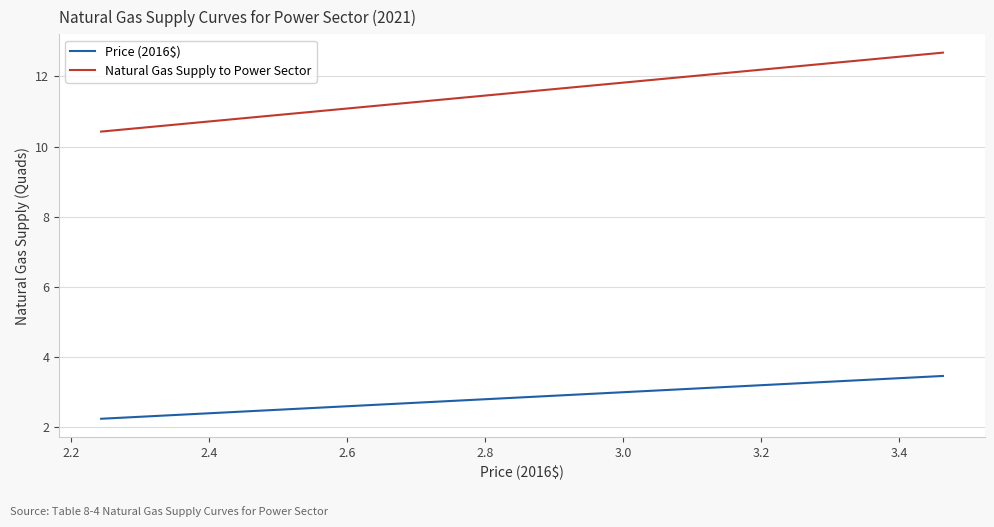

What is the maximum value shown in the chart?

12.7